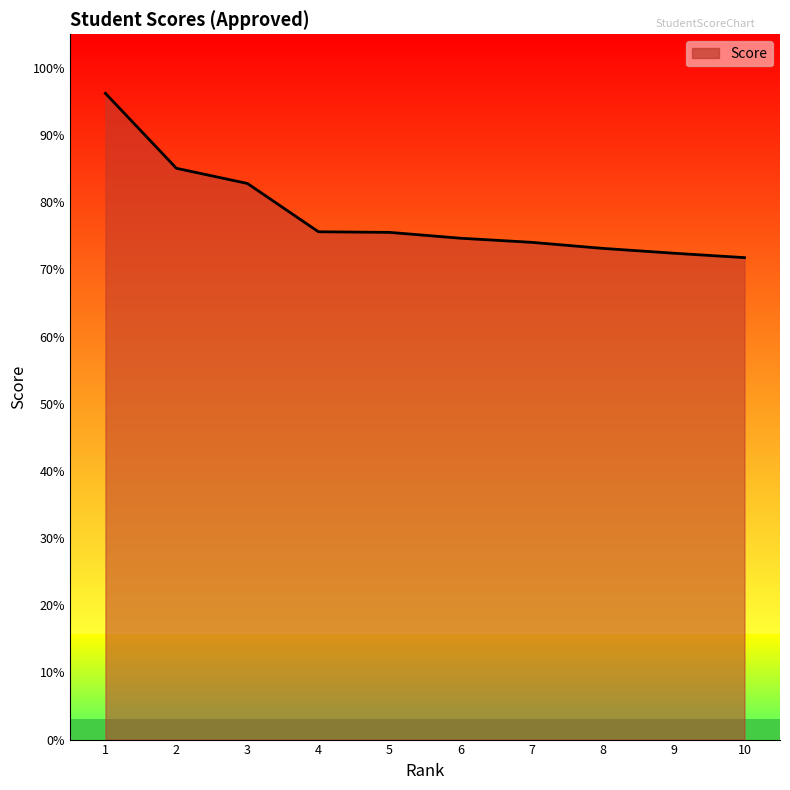

Is it true that the value at 3 is 82.8?

True